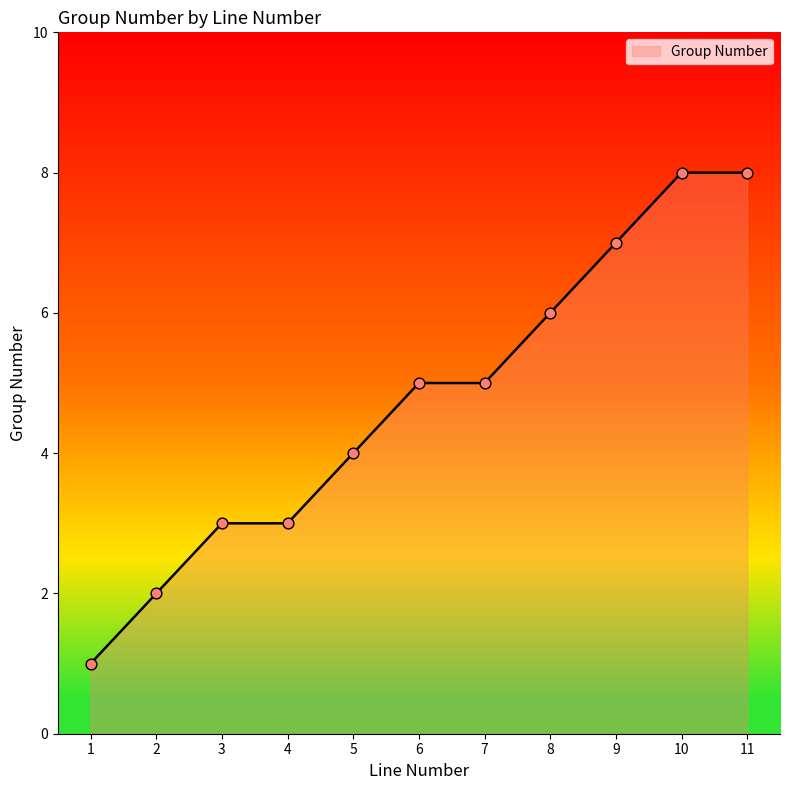

What is the change in value from 2 to 9?

+5